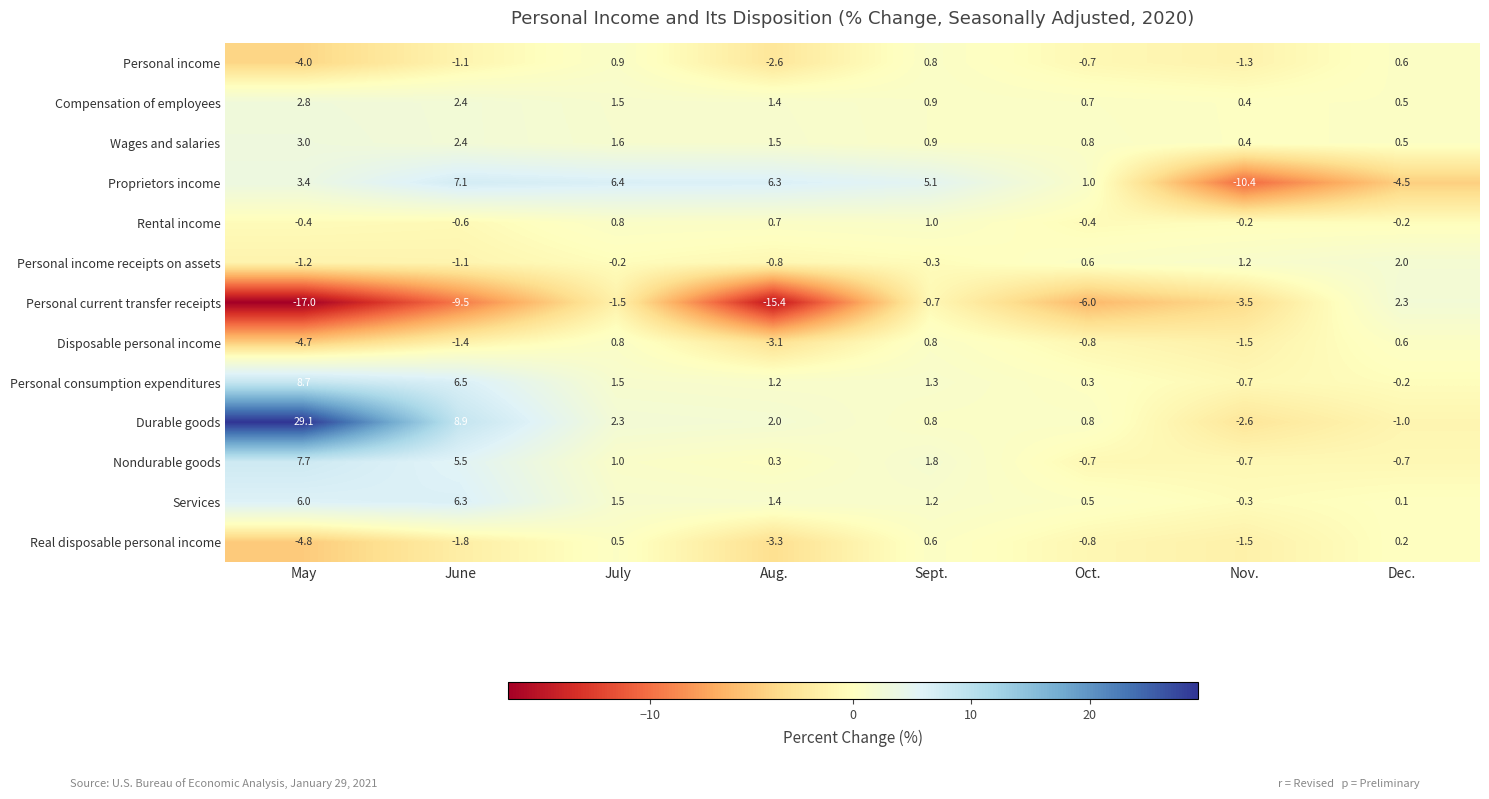

What is the total value across all series at Dec.?

0.2